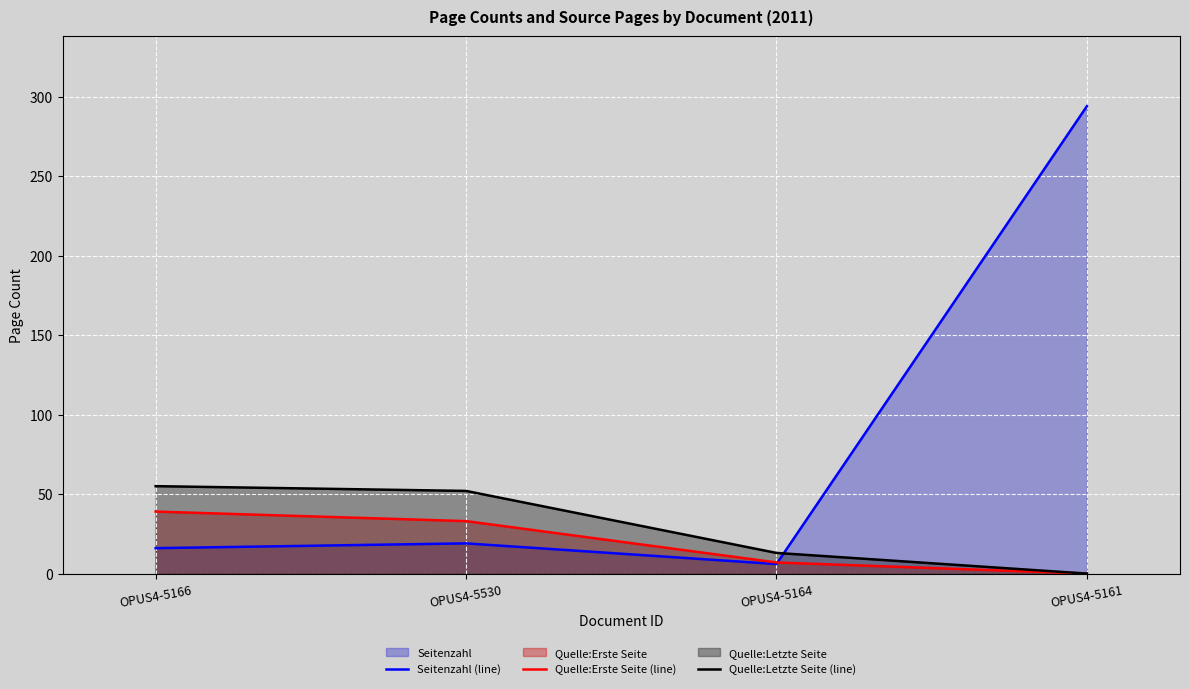

Is it true that Quelle:Letzte Seite (line) equals 92 at OPUS4-5166?

False